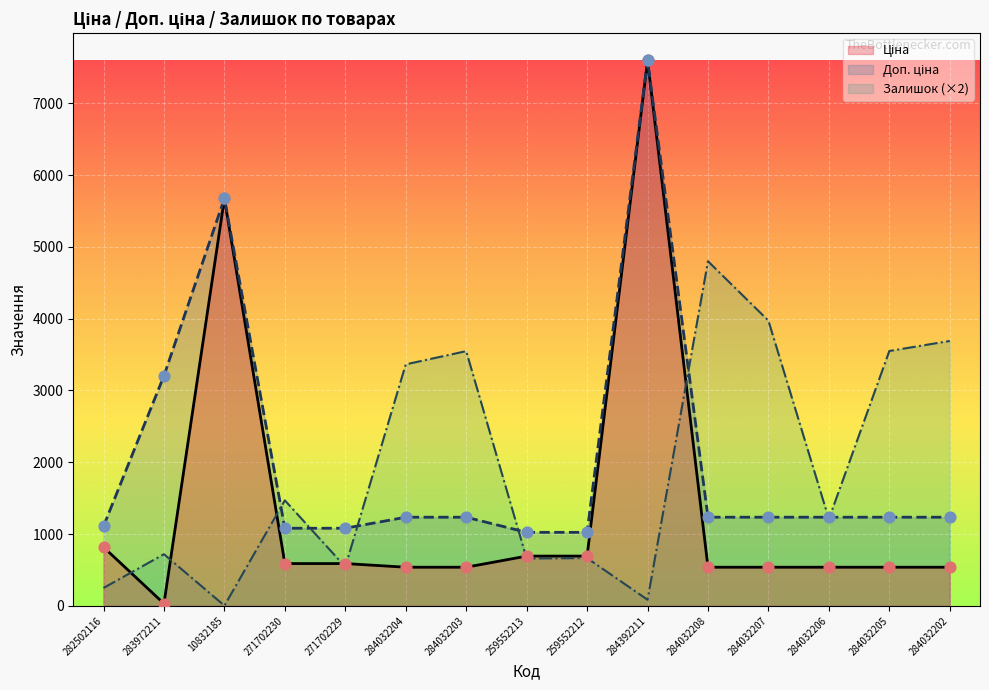

What are all the series names shown in the legend?

Ціна, Доп. ціна, Залишок